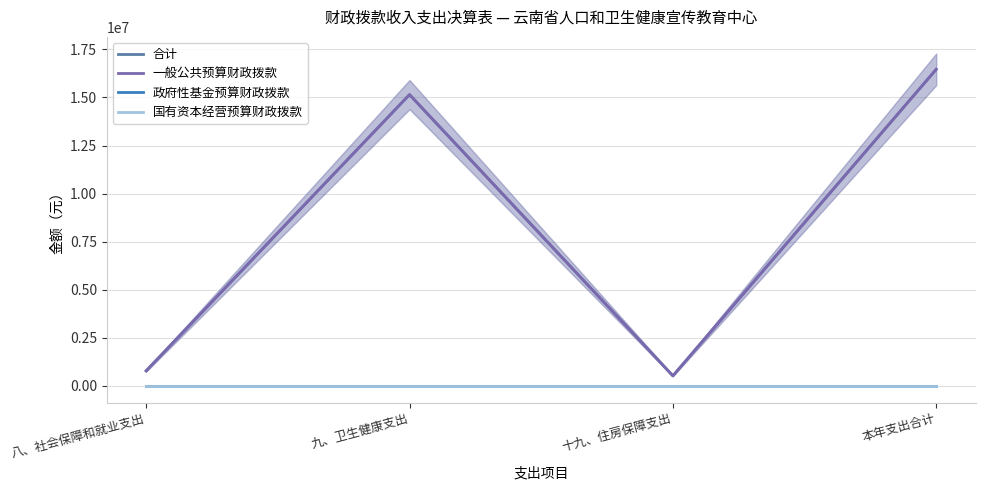

At how many categories does at least one series exceed 12514156?

2